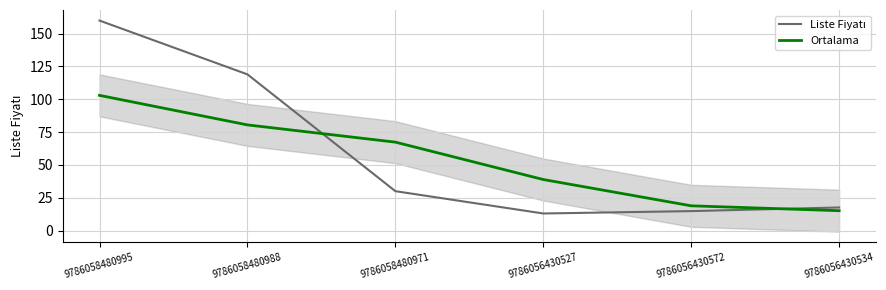

At which category is the sum across all series the highest?

9786058480995